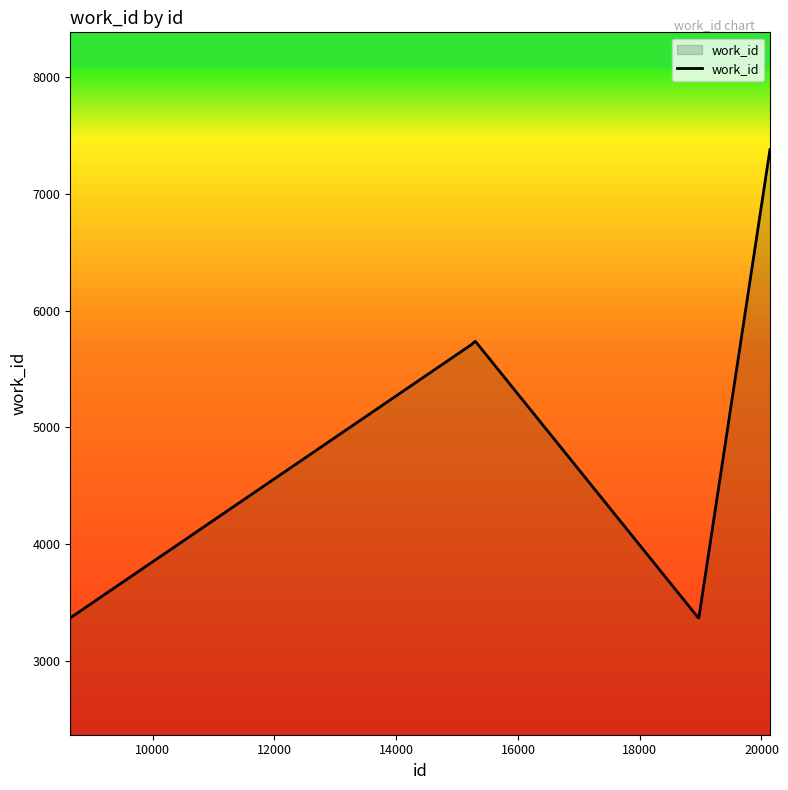

What is the maximum value shown in the chart?

7382